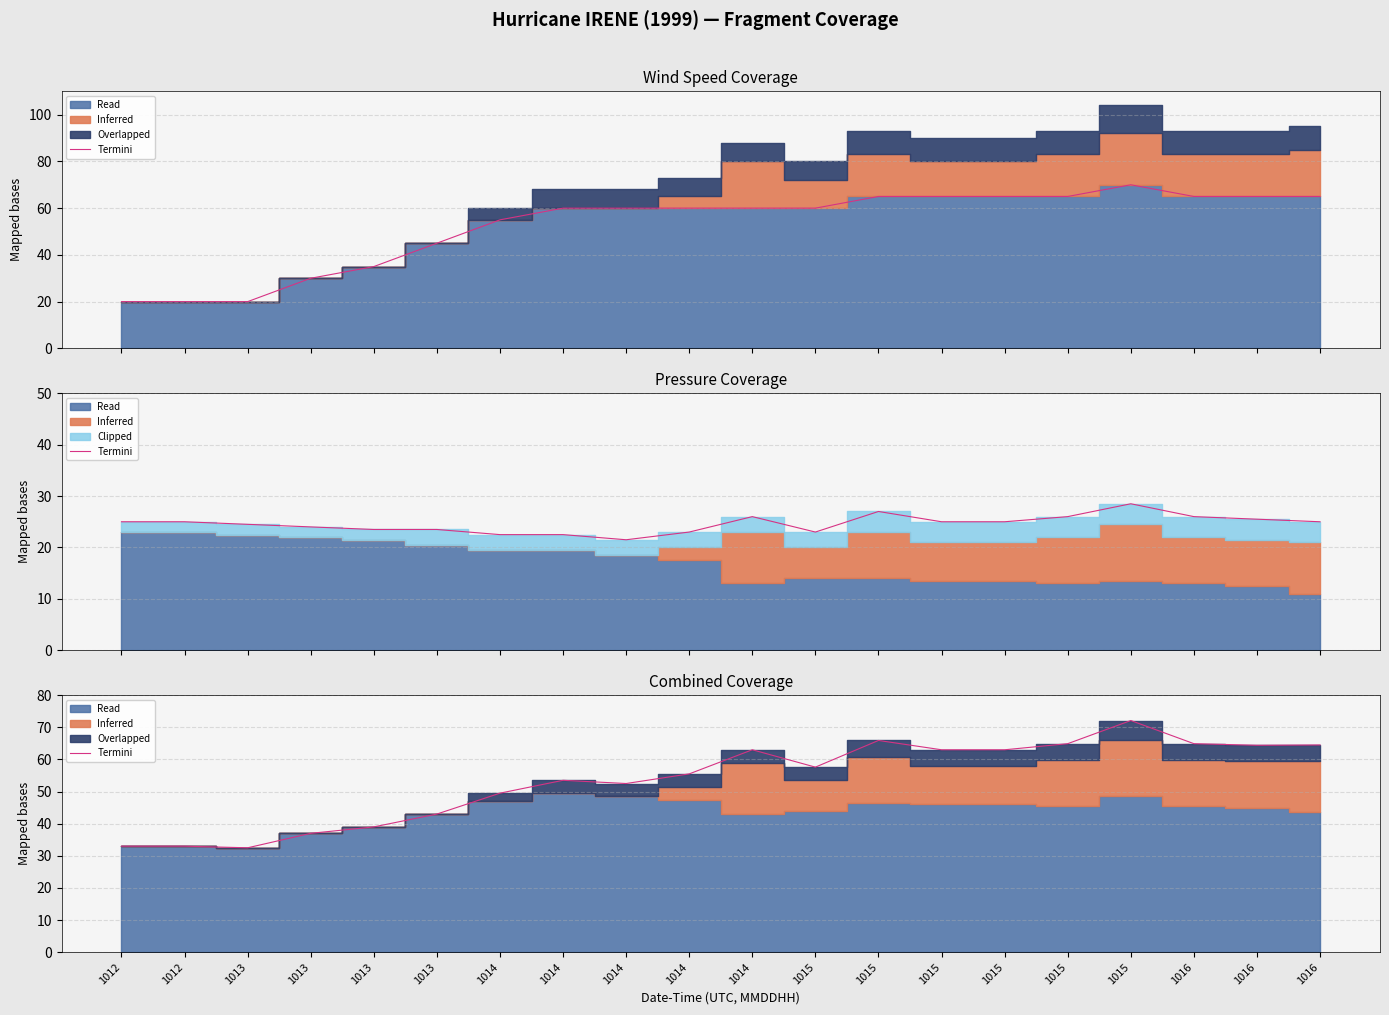

What is the ratio of the value at 1012 to the value at 1016?

0.5